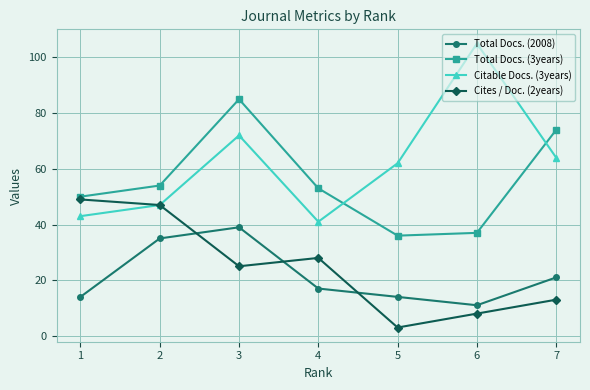

How many times do Total Docs. (3years) and Citable Docs. (3years) cross each other?

2